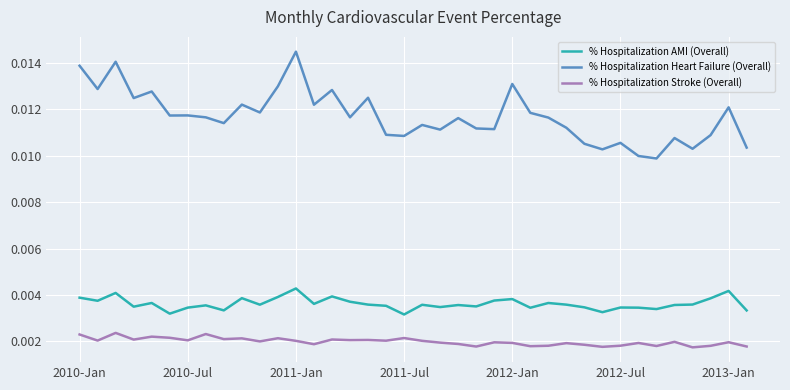

At how many categories does at least one series exceed 0?

38